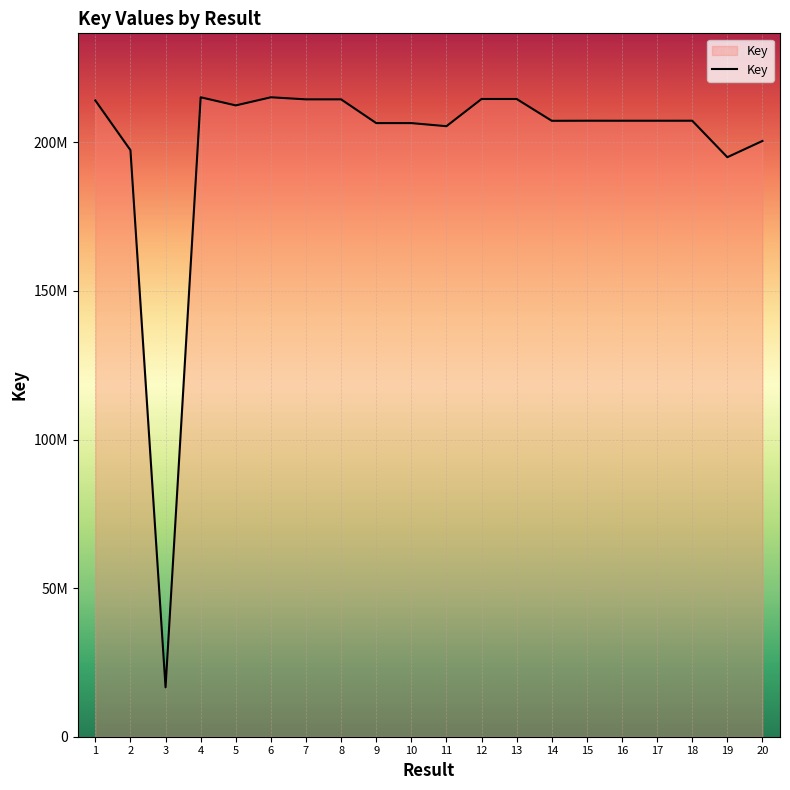

Is this an area chart (filled region under the line)?

Yes